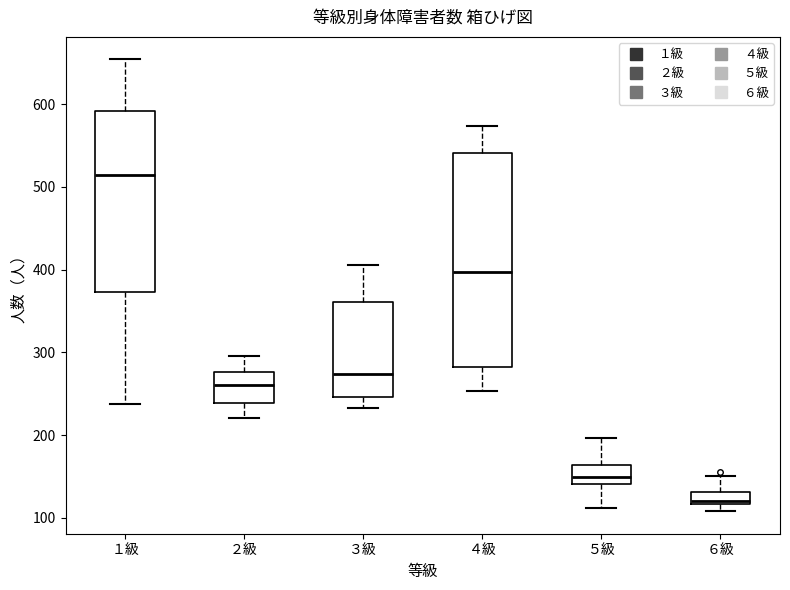

Where does the upper whisker of the box for ２級 end on the y-axis? The values are not printed on the chart, so give them approximately, as read against the axis.

300